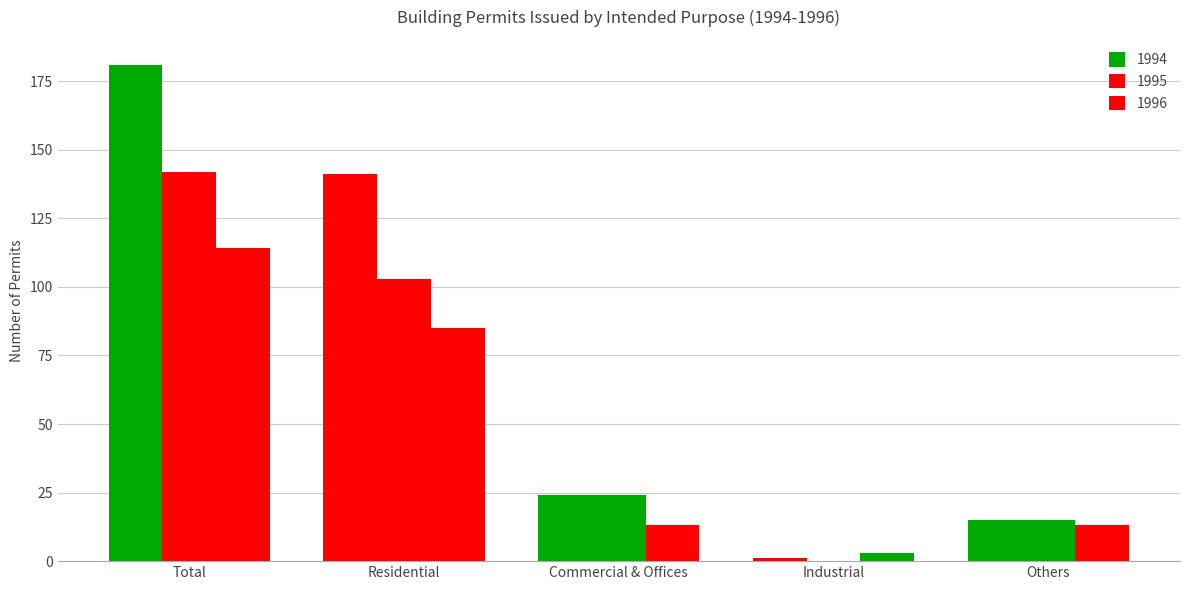

Are the bars grouped side by side (vs. stacked)?

Yes